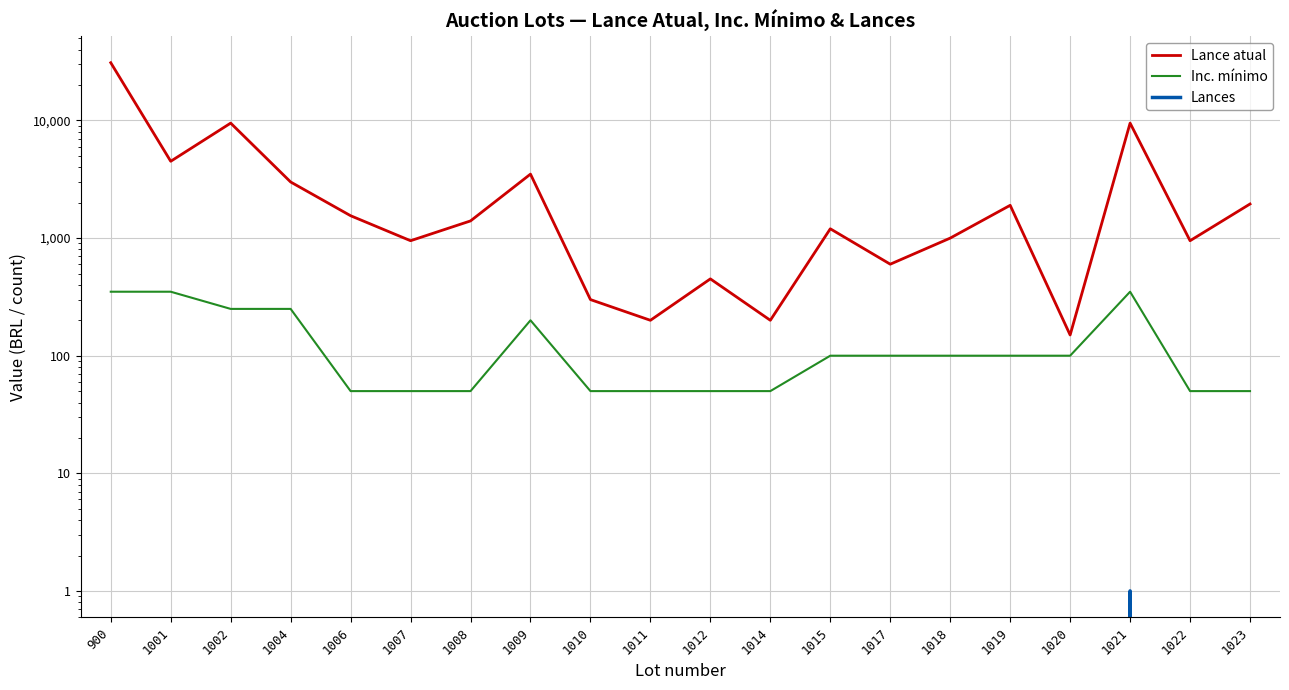

Is it true that Lances equals -1 at 1004?

False